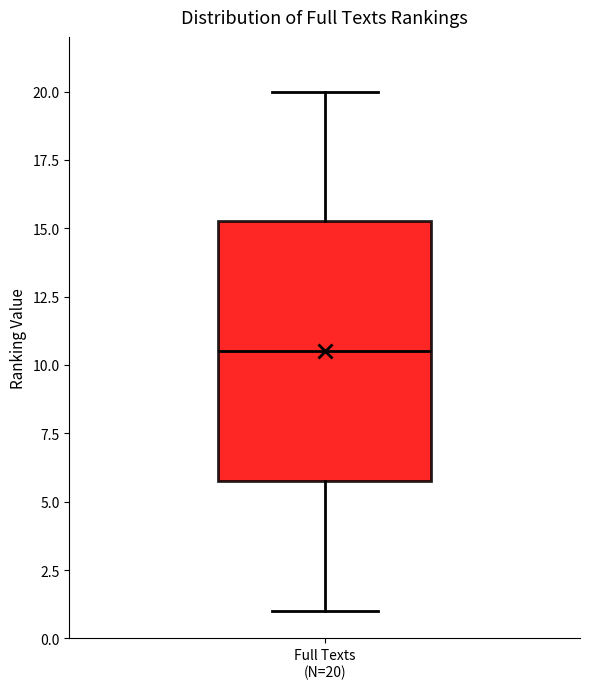

Where does the median line of the box for Full Texts (N=20) sit on the y-axis? The values are not printed on the chart, so give them approximately, as read against the axis.

10.5